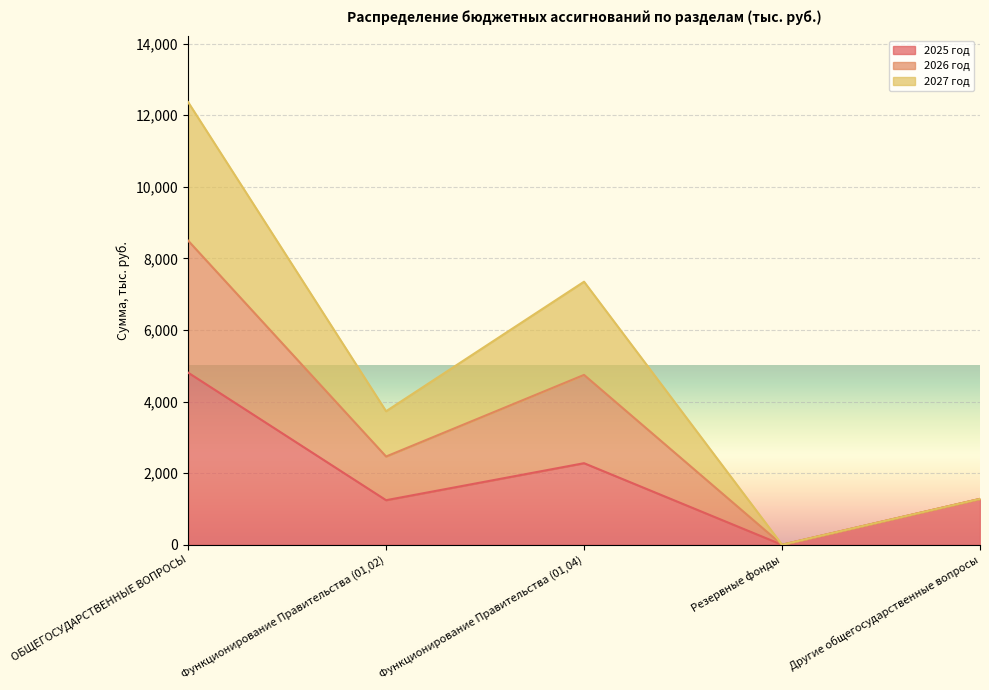

Read the 2025 год value at ОБЩЕГОСУДАРСТВЕННЫЕ ВОПРОСЫ.

4809.8